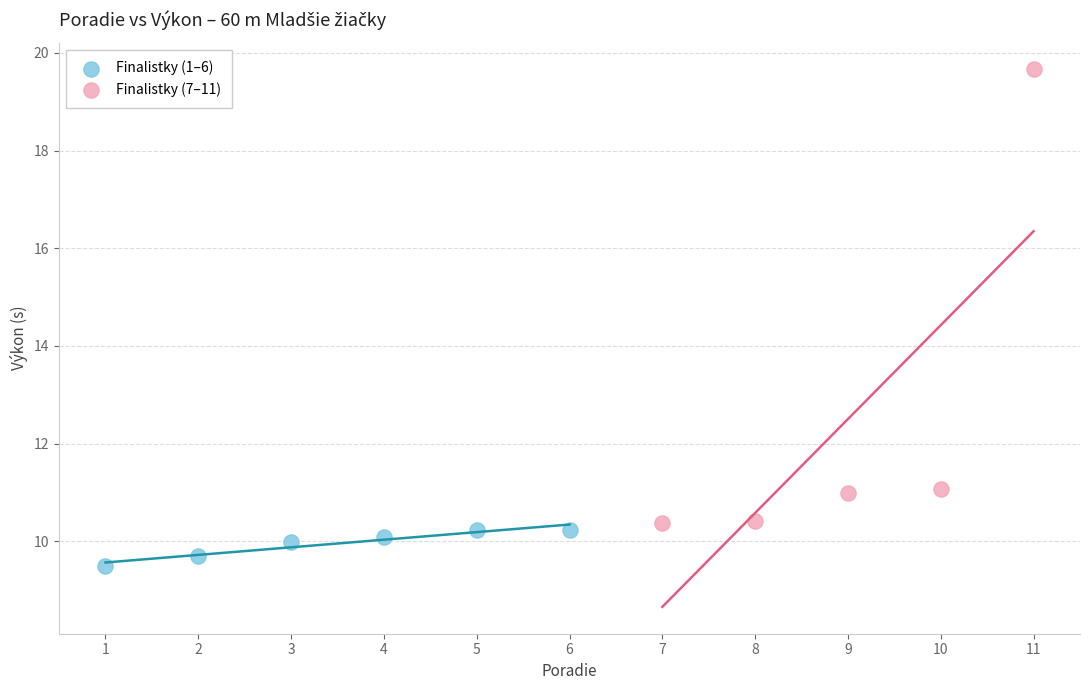

Which series reaches the maximum Y coordinate?

Finalistky (7–11)